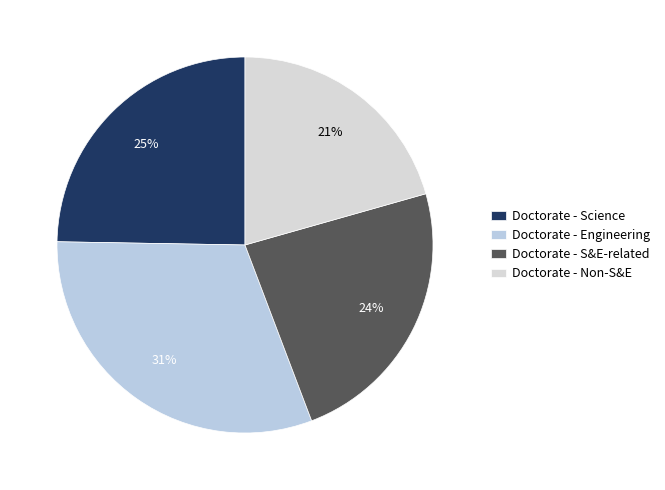

Which slice is the smallest?

Doctorate - Non-S&E